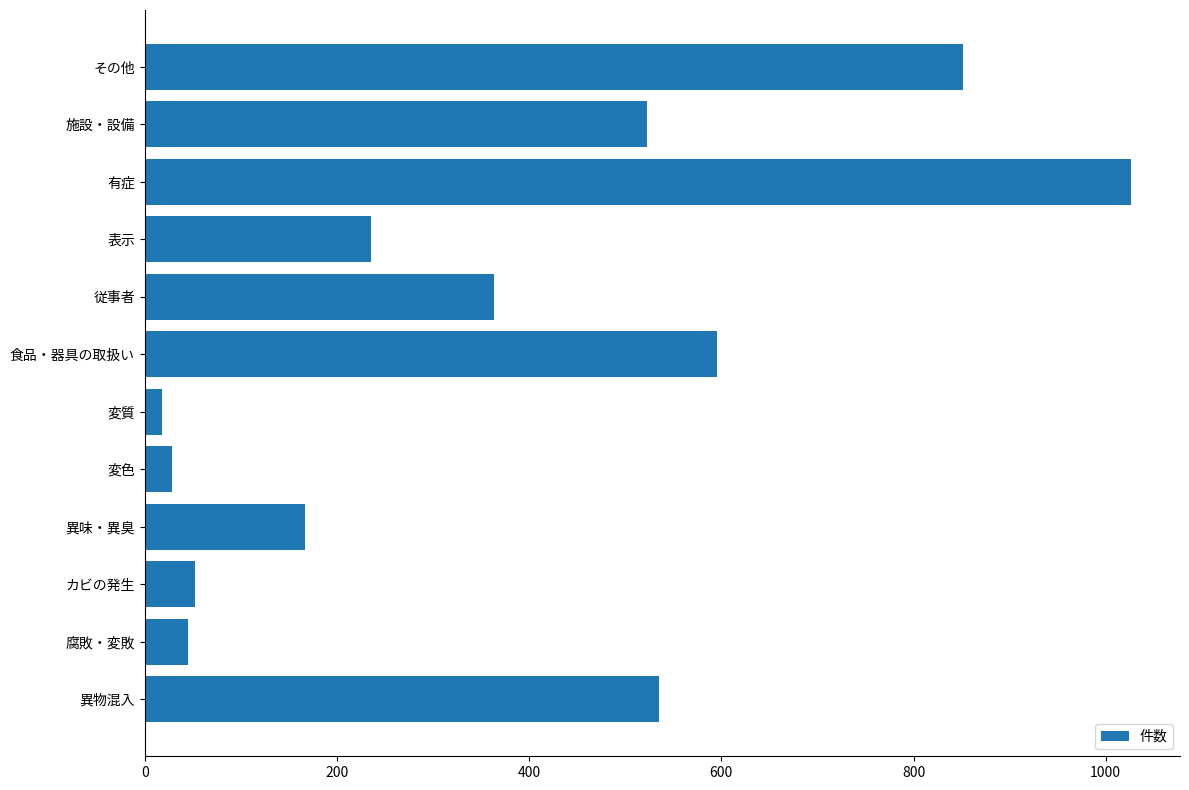

Which has a higher value, 有症 or 施設・設備?

有症